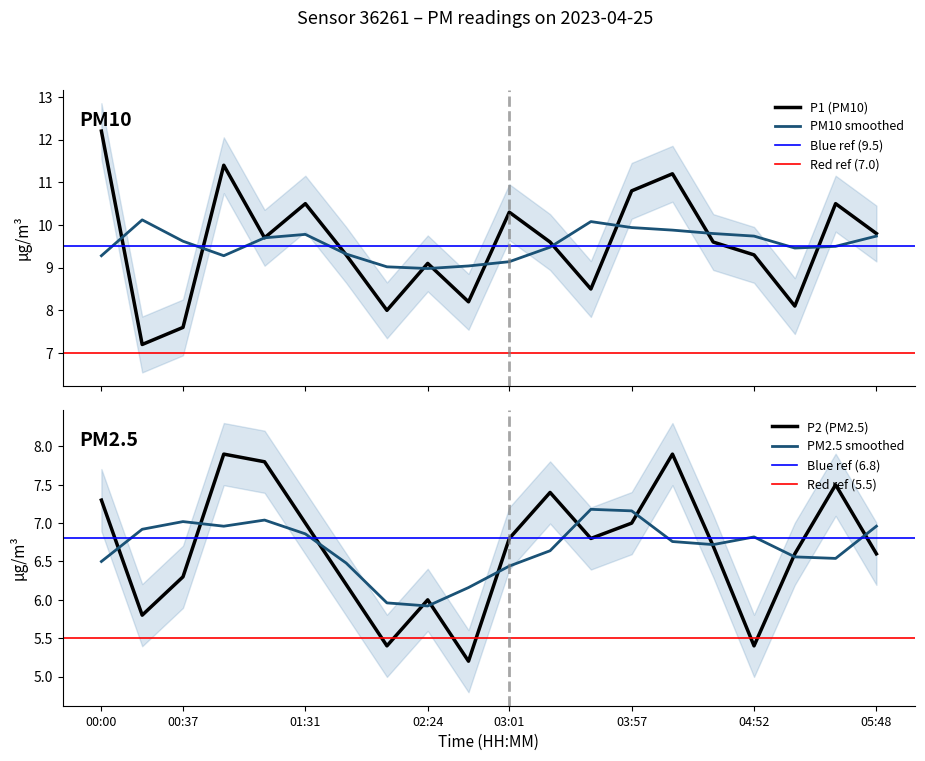

Is the value of P2 at 00:55 greater than the value of P1 at 03:20?

No